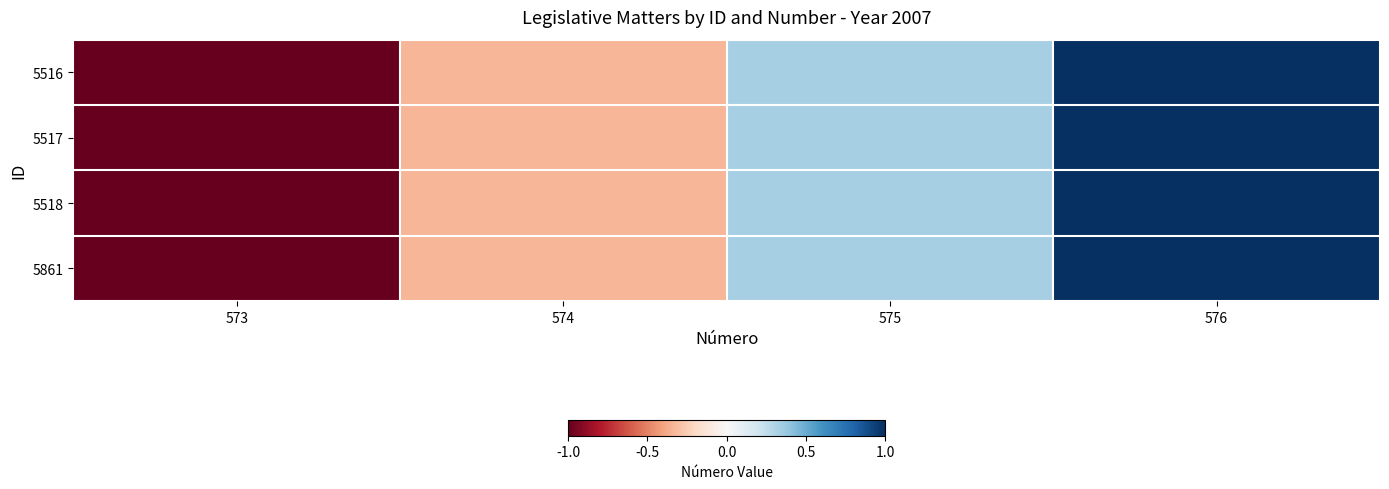

Reading left to right, what are all the values shown in this chart?

5516: 573=-1.0	574=-0.3	575=0.3	576=1.0
5517: 573=-1.0	574=-0.3	575=0.3	576=1.0
5518: 573=-1.0	574=-0.3	575=0.3	576=1.0
5861: 573=-1.0	574=-0.3	575=0.3	576=1.0